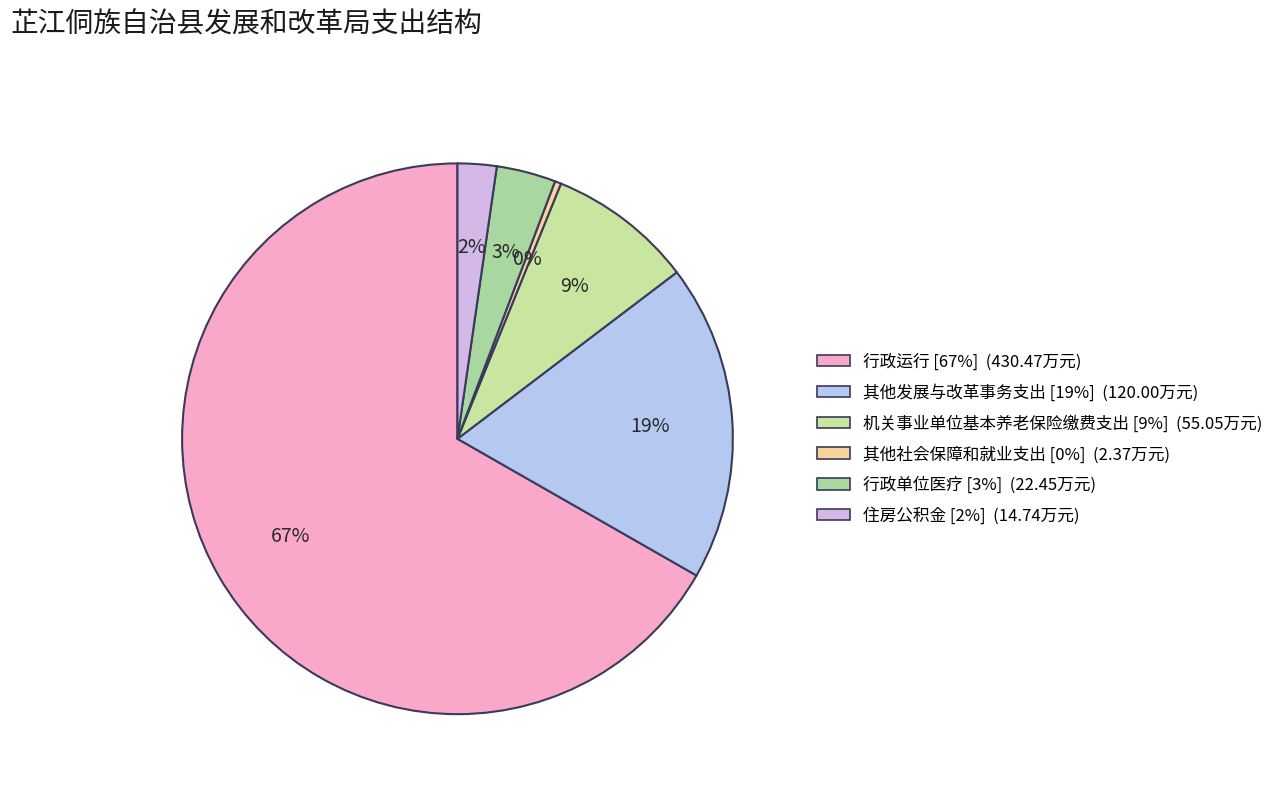

How many slices are in this pie chart?

6